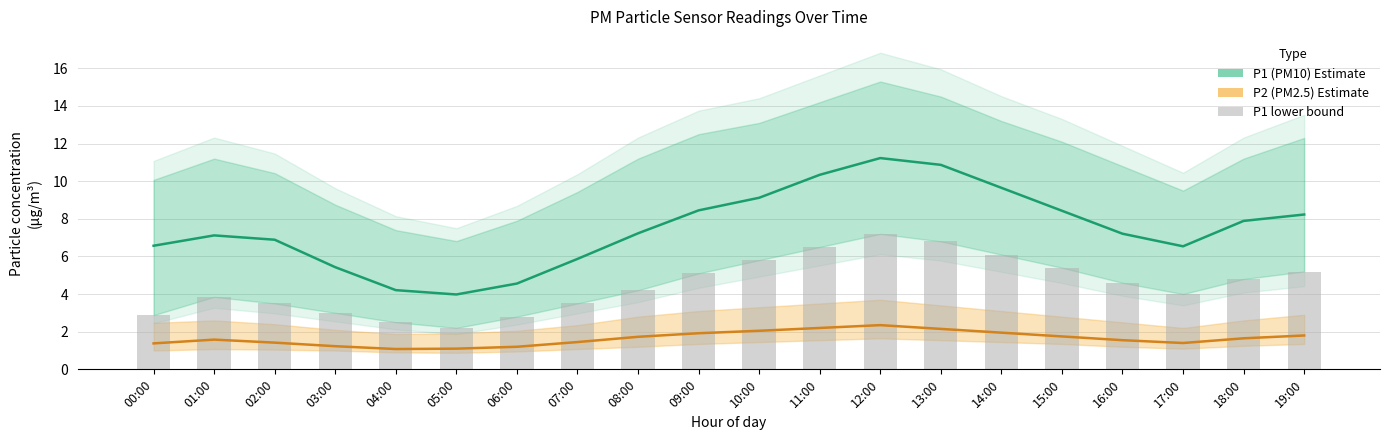

What are all the series names shown in the legend?

P1 (PM10), P2 (PM2.5), P1 lower bound (bars)